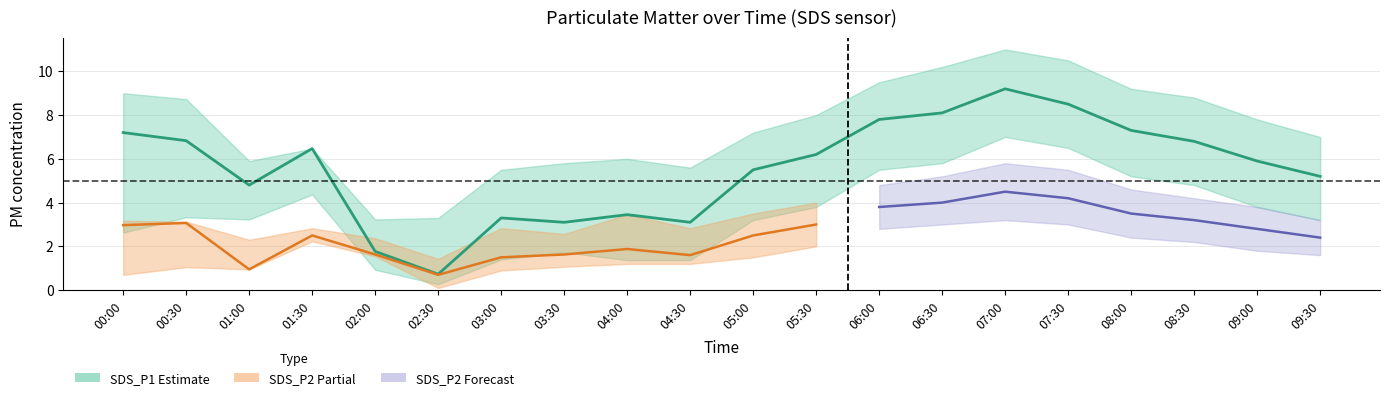

What is the value of the SDS_P1_upper point at the 9th from the left?

6.0